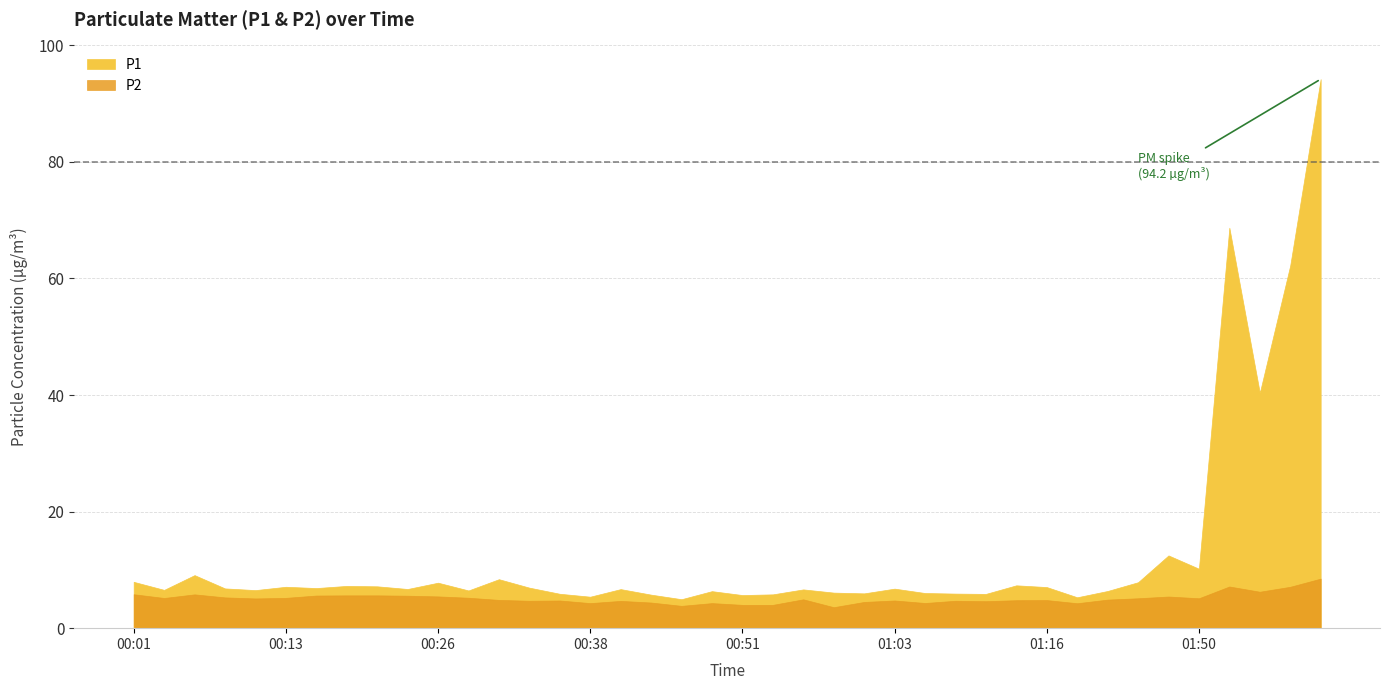

Which series has the largest total across all categories?

P1